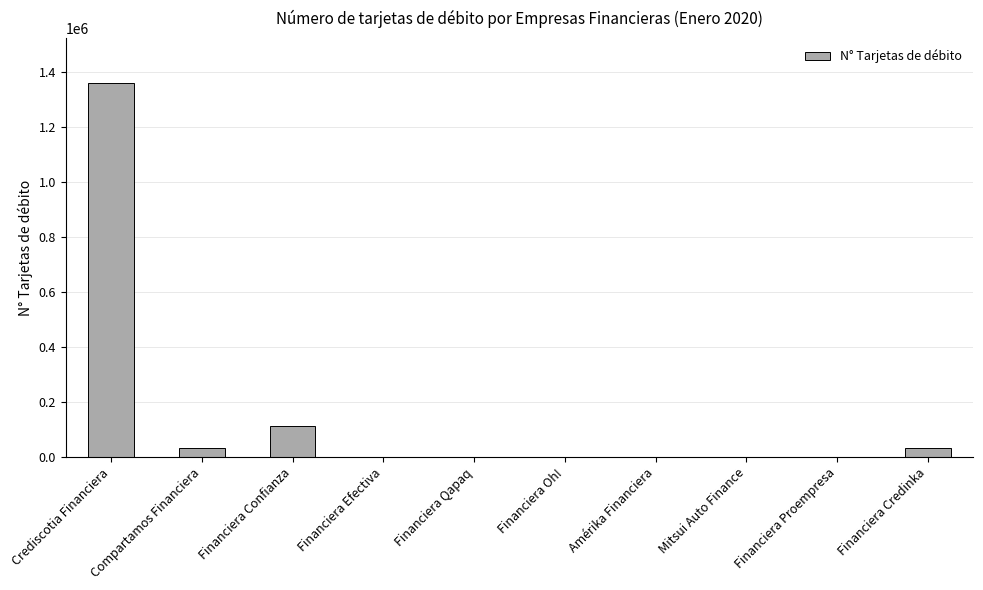

Between Financiera Qapaq and Compartamos Financiera, which is larger?

Compartamos Financiera